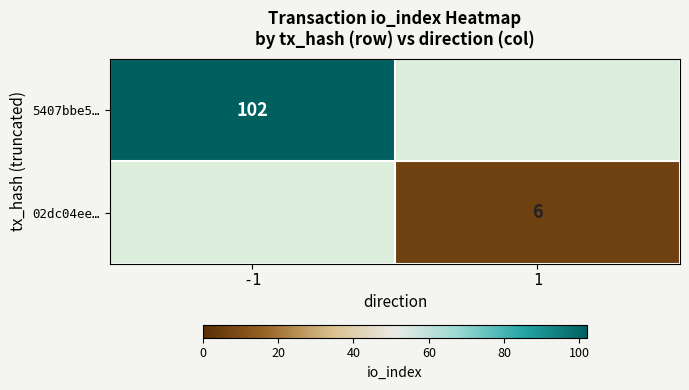

Is it true that 02dc04ee… equals 10 at 1?

False